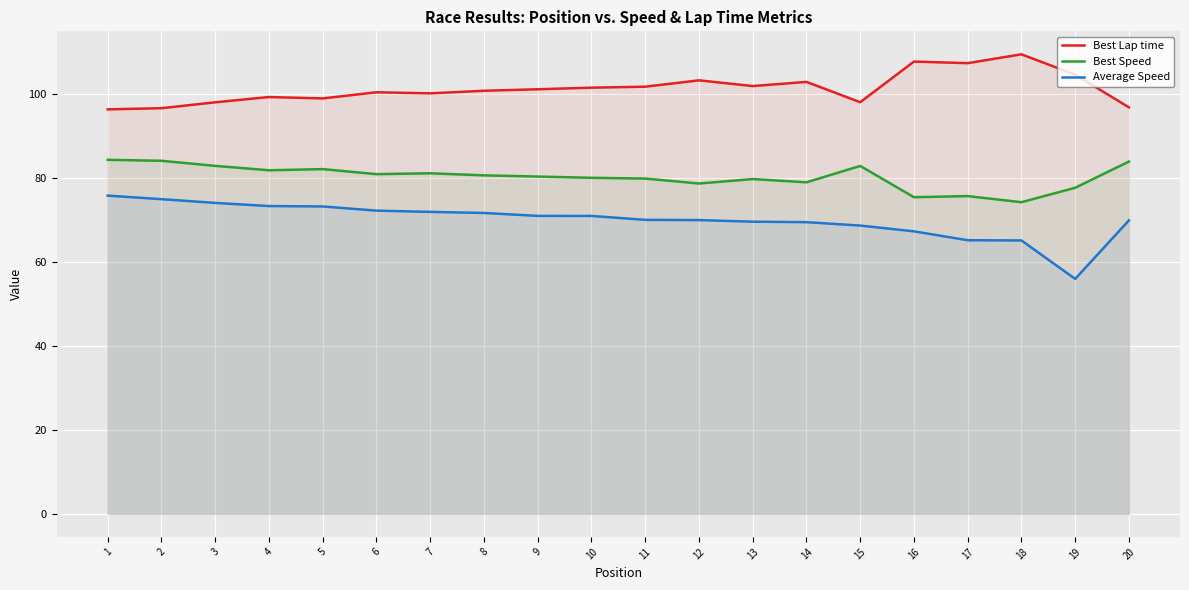

What is the difference between the Best Speed values at 11 and 18?

5.6